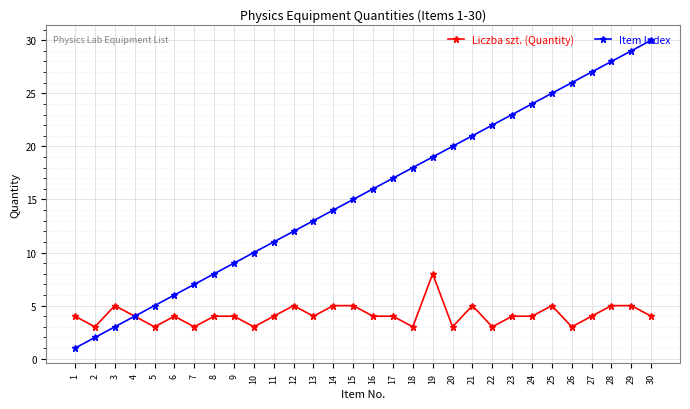

What value does the Item Index series have at 28?

28